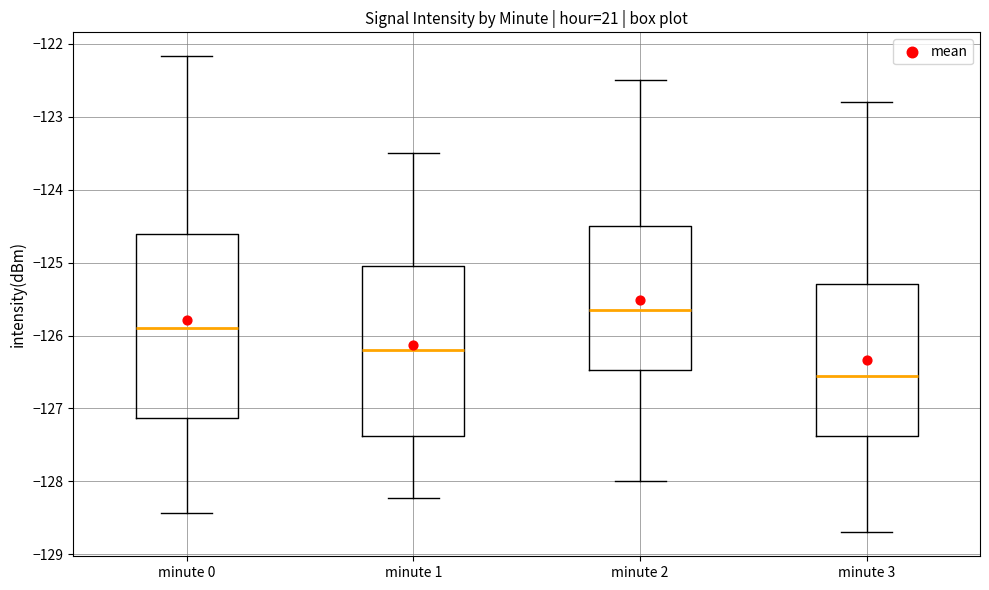

Reading left to right, transcribe this box plot: for each box, give where its median line is, the range the box spans, and where its two whiskers end, as read against the y-axis. The values are not printed on the chart, so give them approximately, as read against the axis.

minute 0: median -125.9, box -127.1 to -124.6, whiskers -128.4 to -122.2
minute 1: median -126.2, box -127.4 to -125.0, whiskers -128.2 to -123.5
minute 2: median -125.6, box -126.5 to -124.5, whiskers -128.0 to -122.5
minute 3: median -126.5, box -127.4 to -125.3, whiskers -128.7 to -122.8